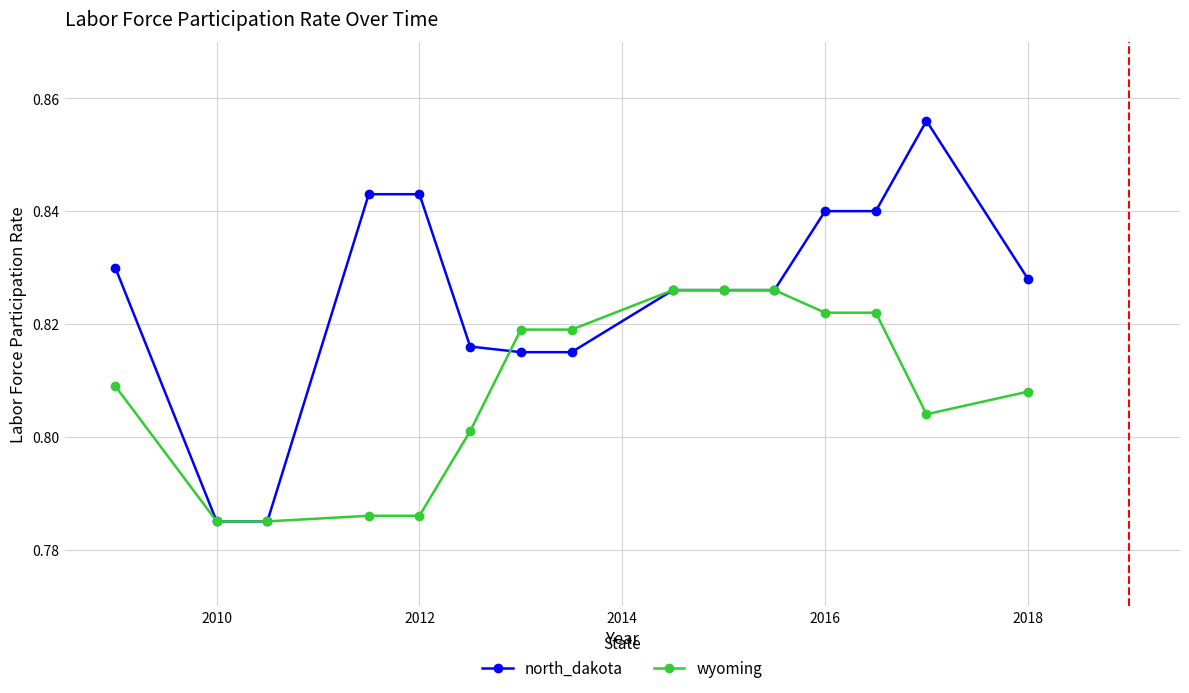

Rank the series by their average value, from highest to lowest.

north_dakota, wyoming